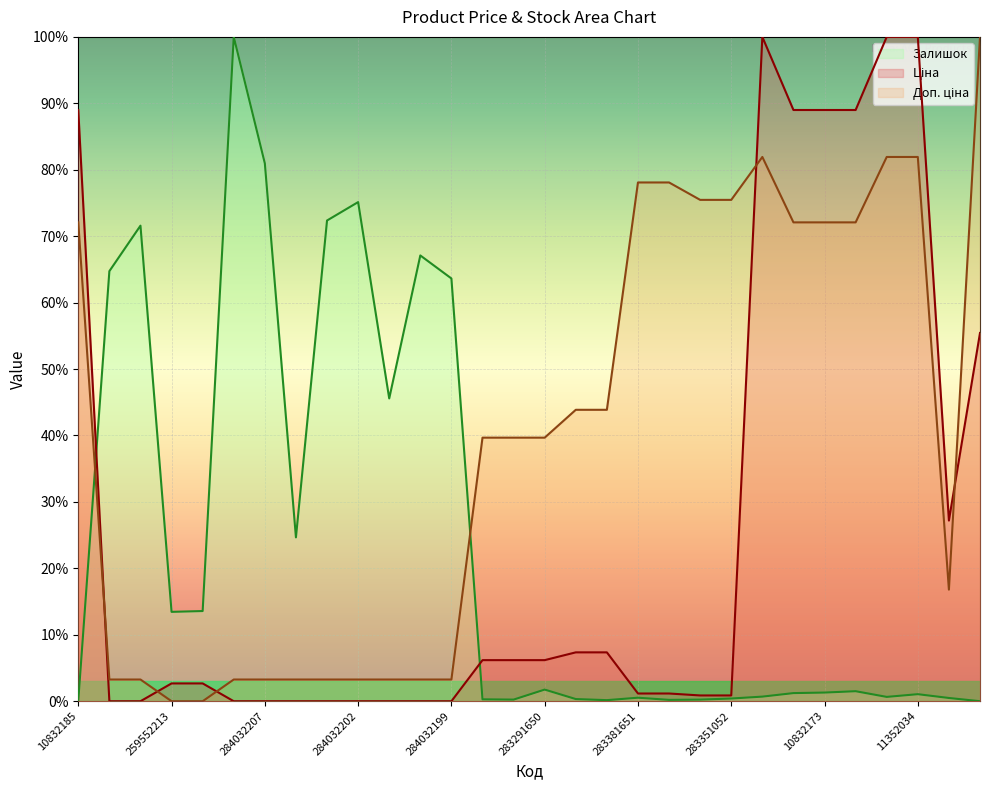

At which category does the chart reach its peak across all series?

11352151